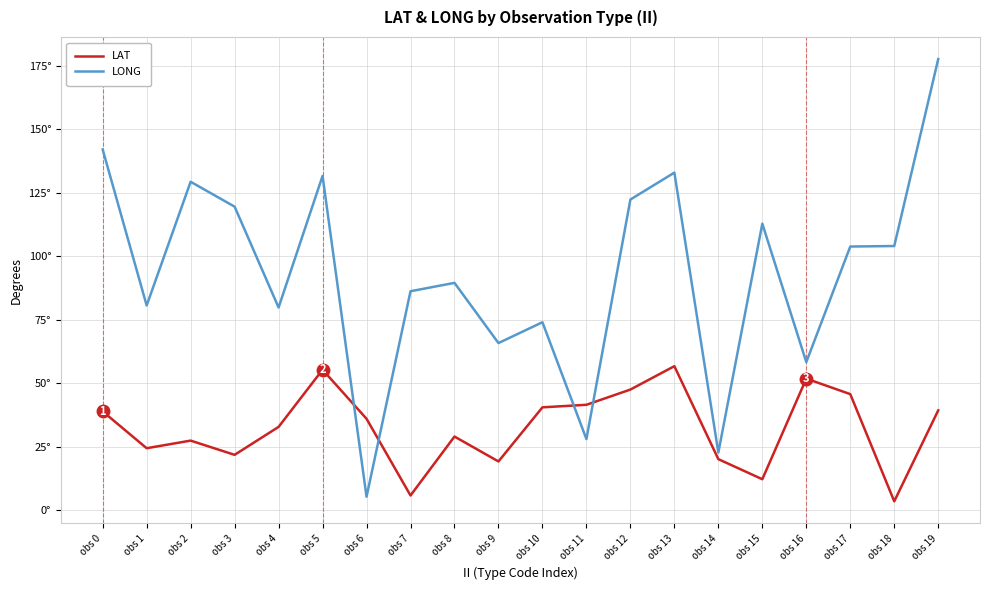

What is the spread (max minus min) of values at obs 11?

13.5